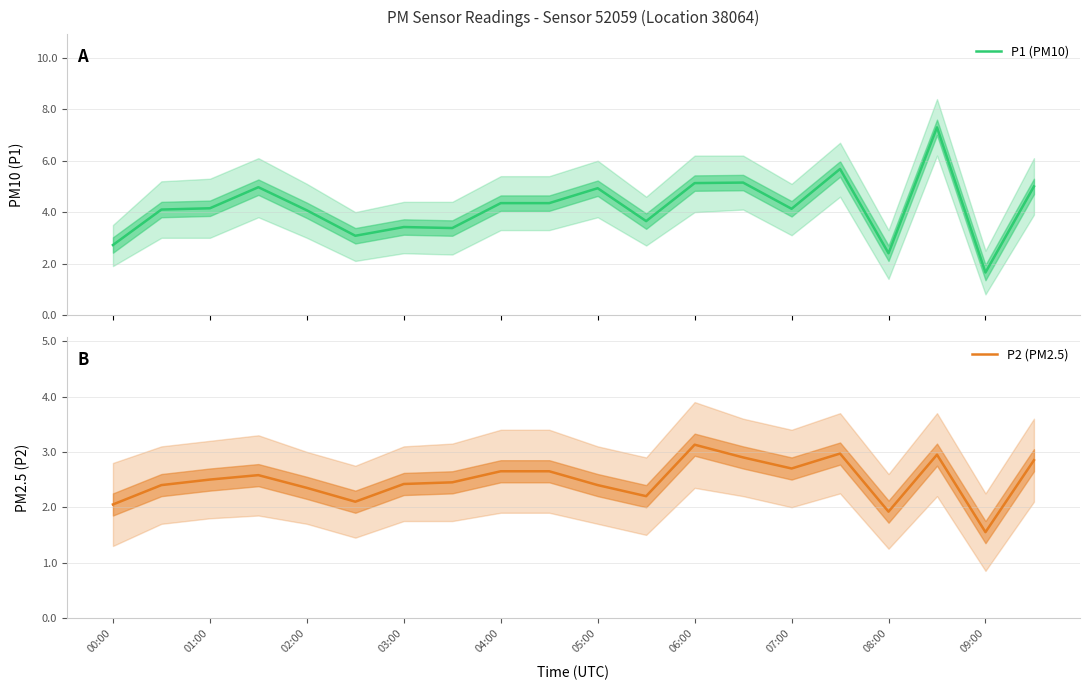

The value of P2 (PM2.5) at 02:00 is 2.4. True or false?

True